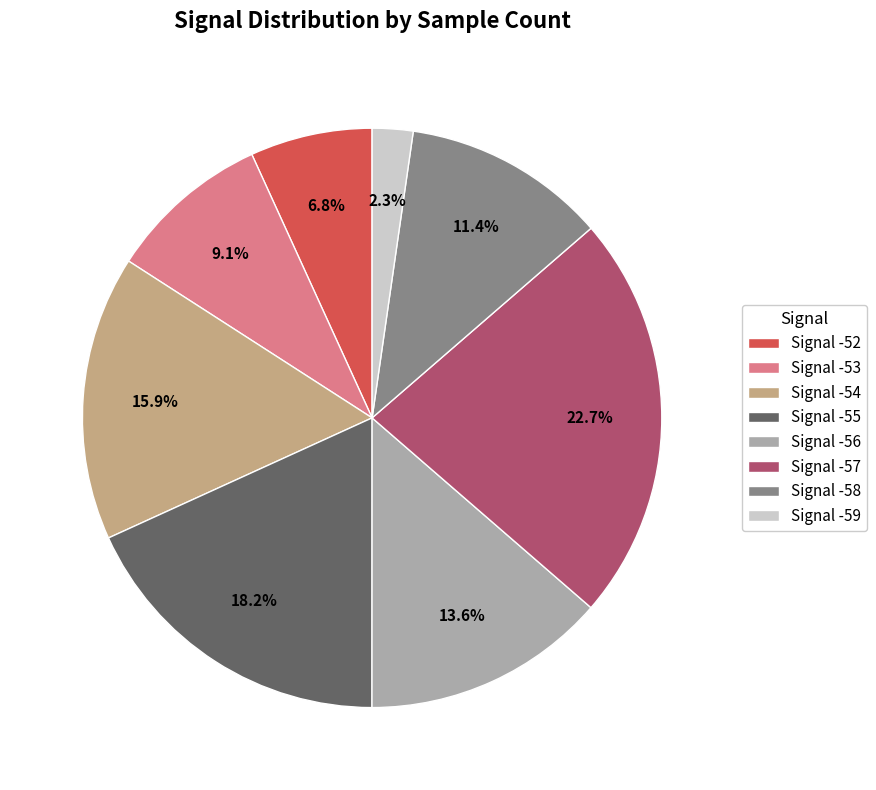

What percentage do Signal -59 and Signal -56 together represent?

15.9%